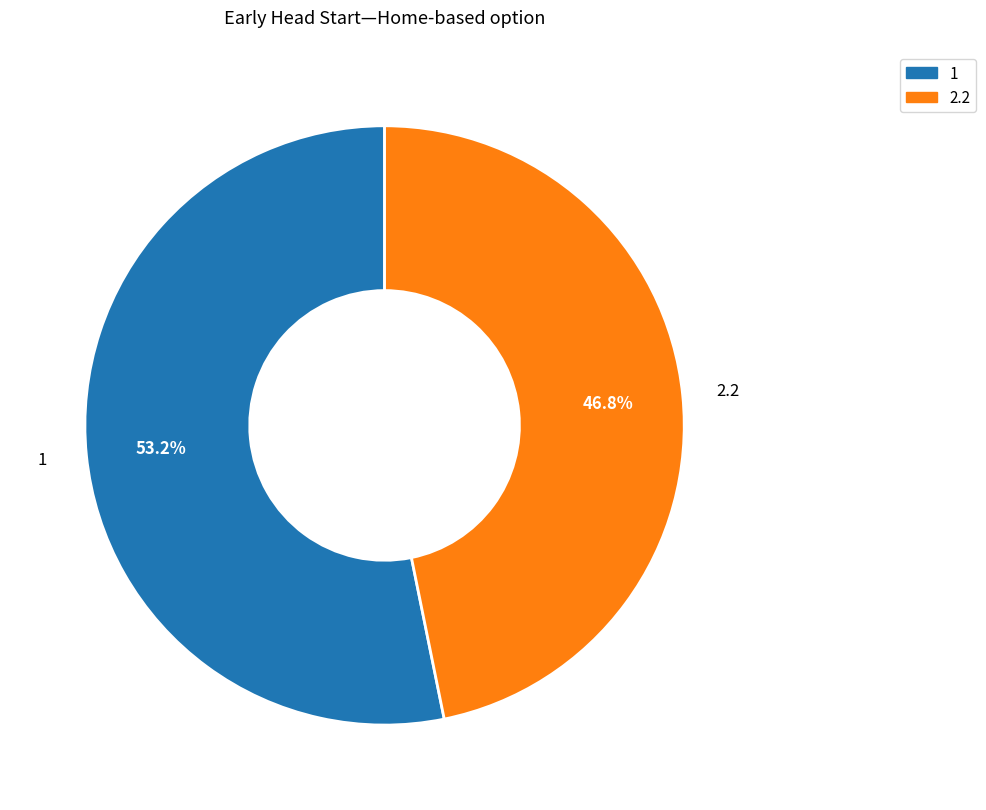

Which slice is the largest?

1